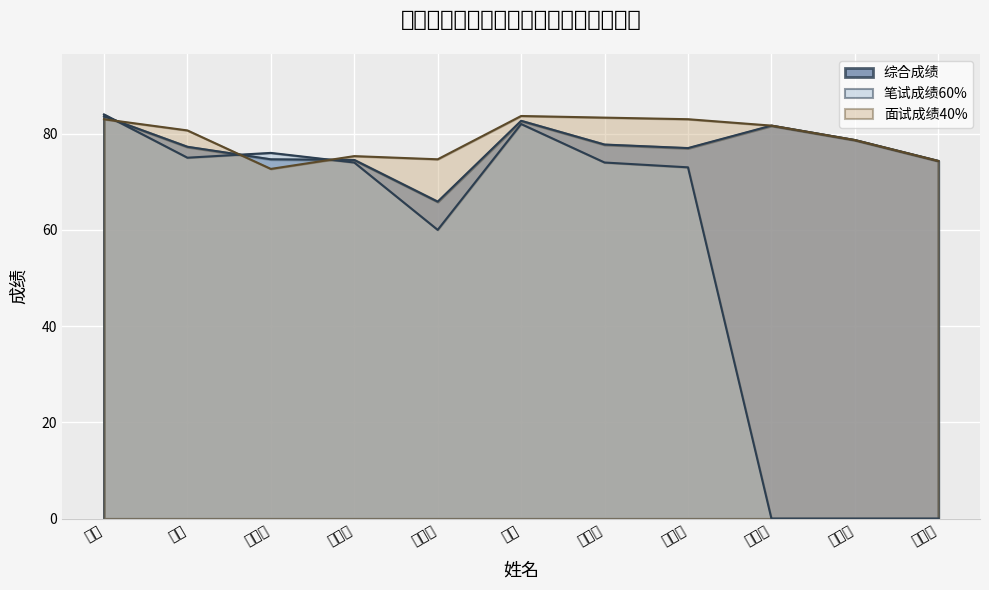

What is the label of the 11th point from the right?

和雪